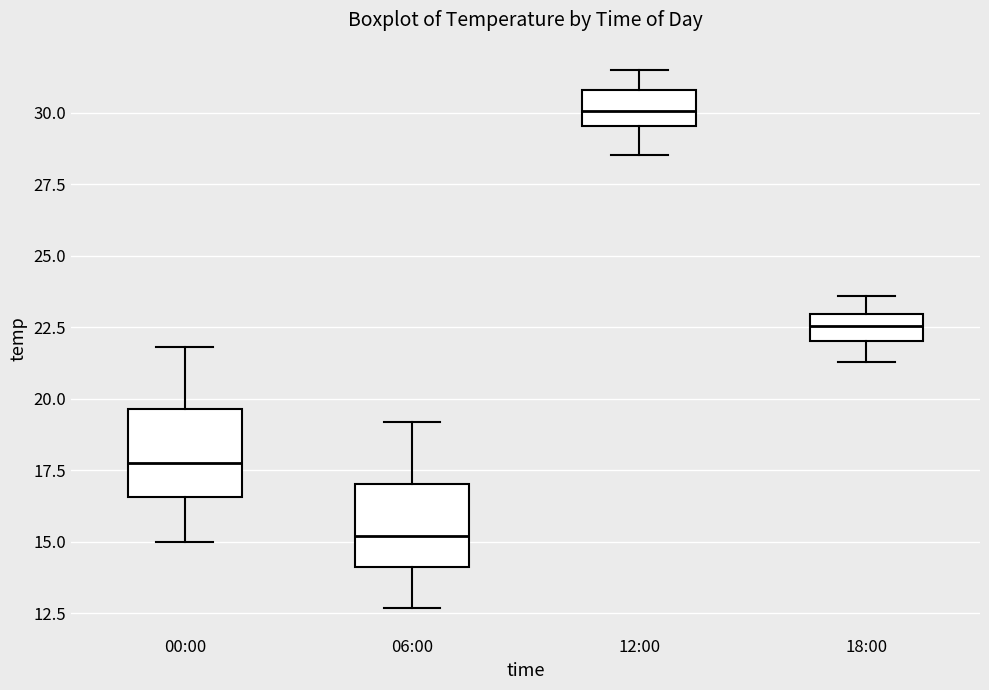

Reading left to right, transcribe this box plot: for each box, give where its median line is, the range the box spans, and where its two whiskers end, as read against the y-axis. The values are not printed on the chart, so give them approximately, as read against the axis.

00:00: median 18.0, box 16.5 to 19.5, whiskers 15.0 to 22.0
06:00: median 15.0, box 14.0 to 17.0, whiskers 12.5 to 19.0
12:00: median 30.0, box 29.5 to 31.0, whiskers 28.5 to 31.5
18:00: median 22.5, box 22.0 to 23.0, whiskers 21.5 to 23.5